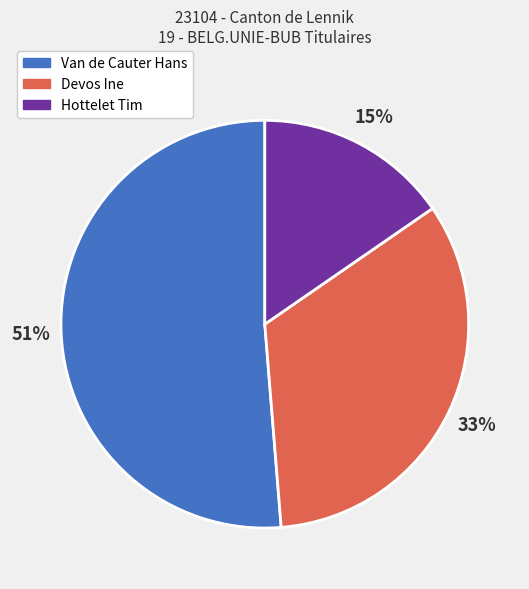

Does any single category account for the majority?

Yes